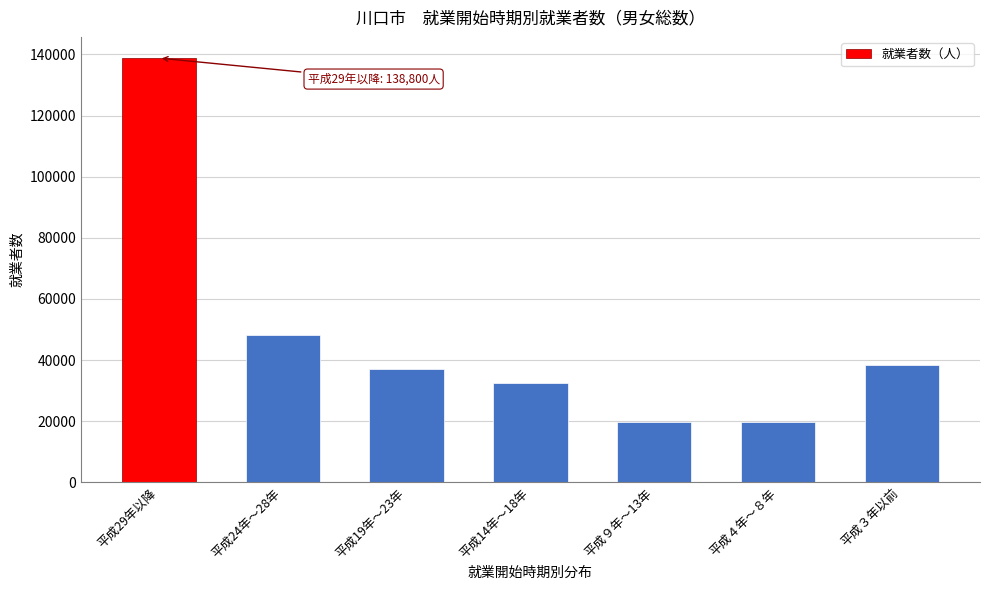

What is the label of the 3rd bar from the right?

平成９年～13年